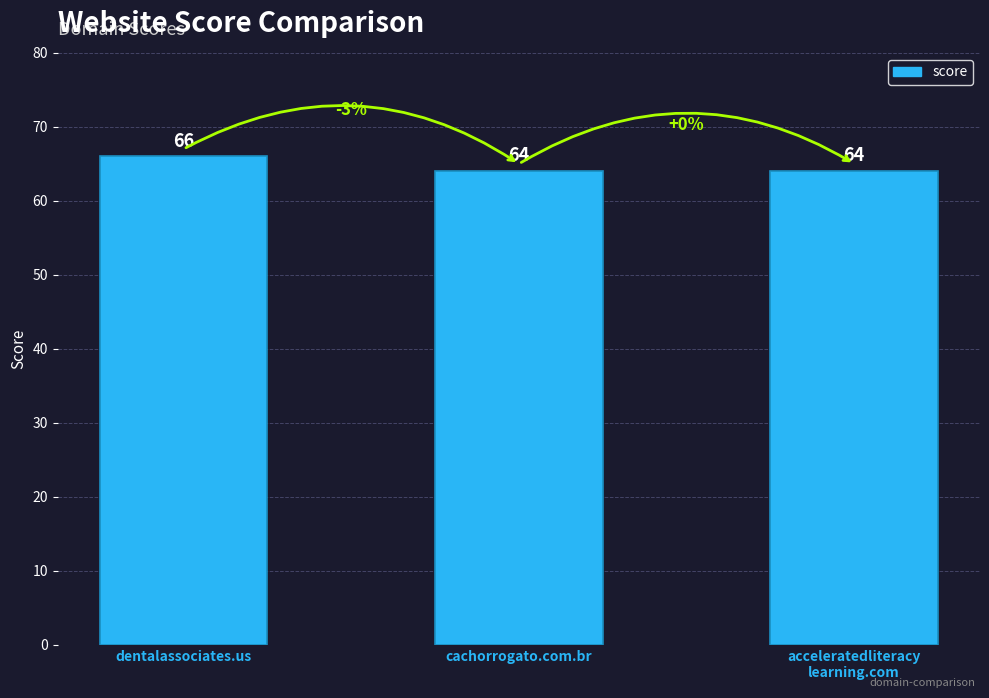

How many values are between 64 and 66?

3